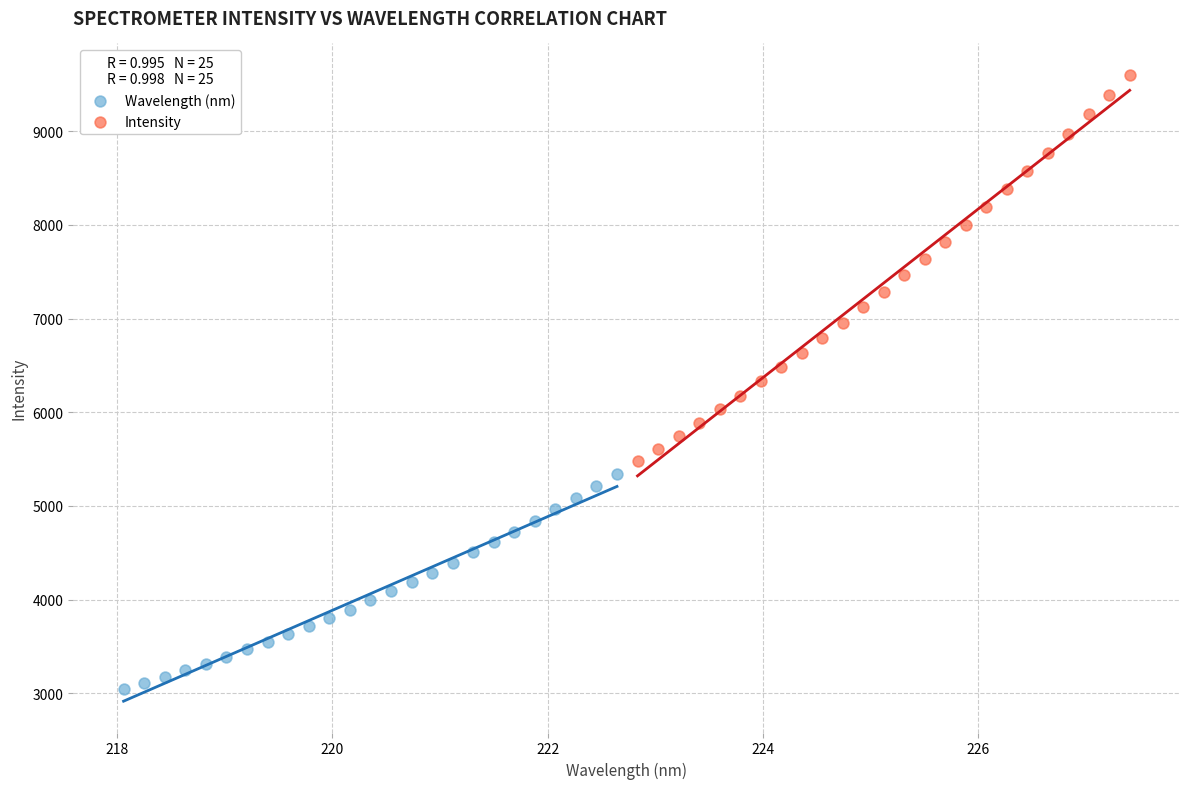

Which series reaches the maximum Y coordinate?

Intensity